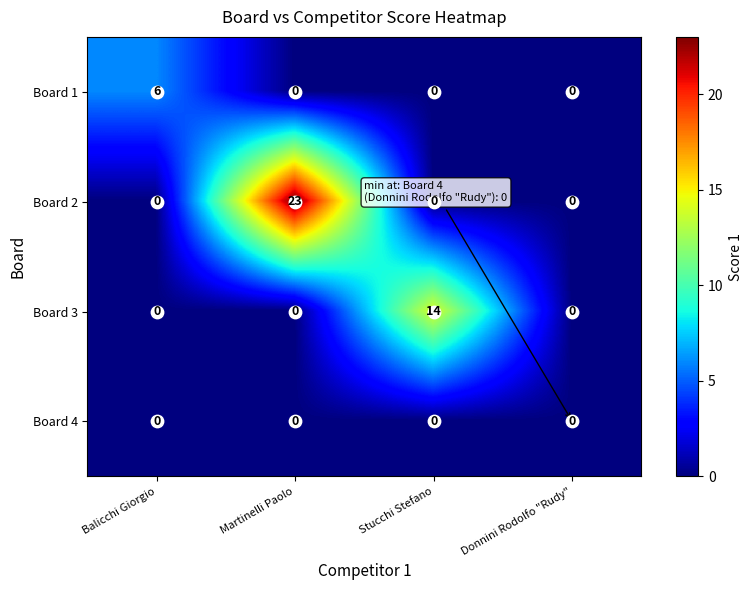

What is the spread (max minus min) of values at Stucchi Stefano?

14